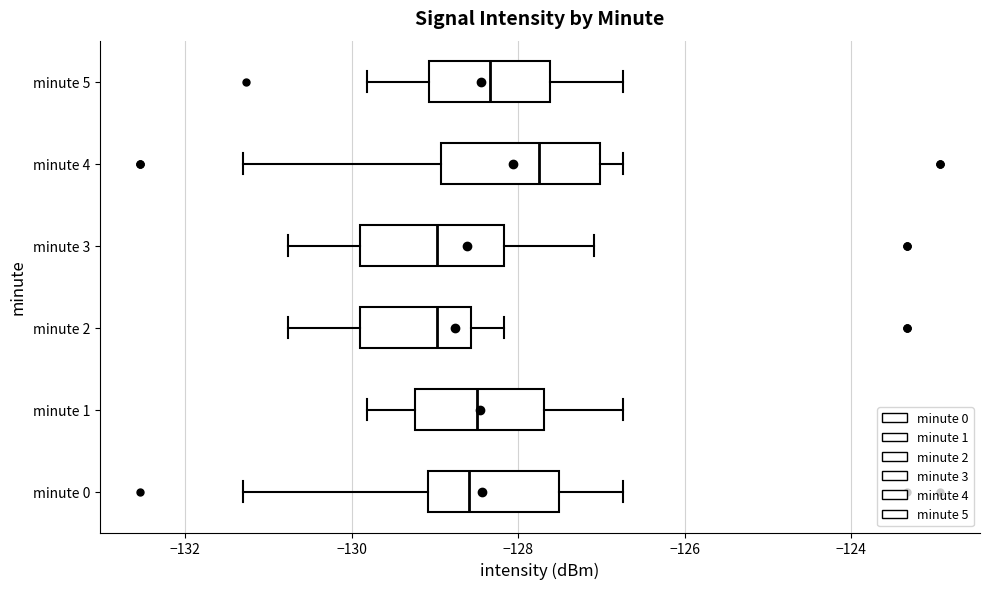

Reading bottom to top, transcribe this box plot: for each box, give where its median line is, the range the box spans, and where its two whiskers end, as read against the x-axis. The values are not printed on the chart, so give them approximately, as read against the axis.

minute 0: median -128.6, box -129.0 to -127.6, whiskers -131.4 to -126.8
minute 1: median -128.4, box -129.2 to -127.6, whiskers -129.8 to -126.8
minute 2: median -129.0, box -130.0 to -128.6, whiskers -130.8 to -128.2
minute 3: median -129.0, box -130.0 to -128.2, whiskers -130.8 to -127.0
minute 4: median -127.8, box -129.0 to -127.0, whiskers -131.4 to -126.8
minute 5: median -128.4, box -129.0 to -127.6, whiskers -129.8 to -126.8